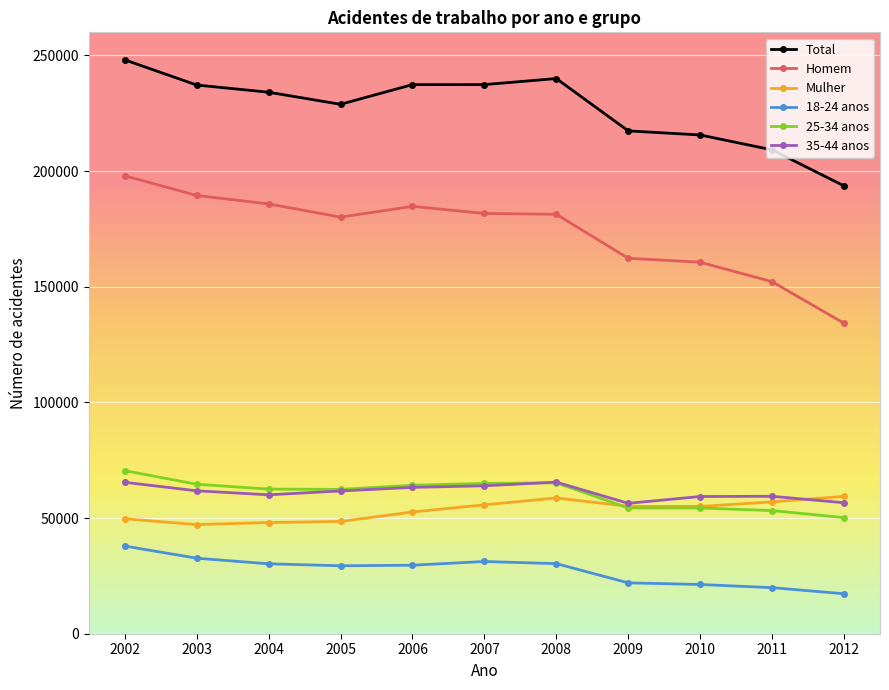

What are all the series names shown in the legend?

Total, Homem, Mulher, 18-24 anos, 25-34 anos, 35-44 anos